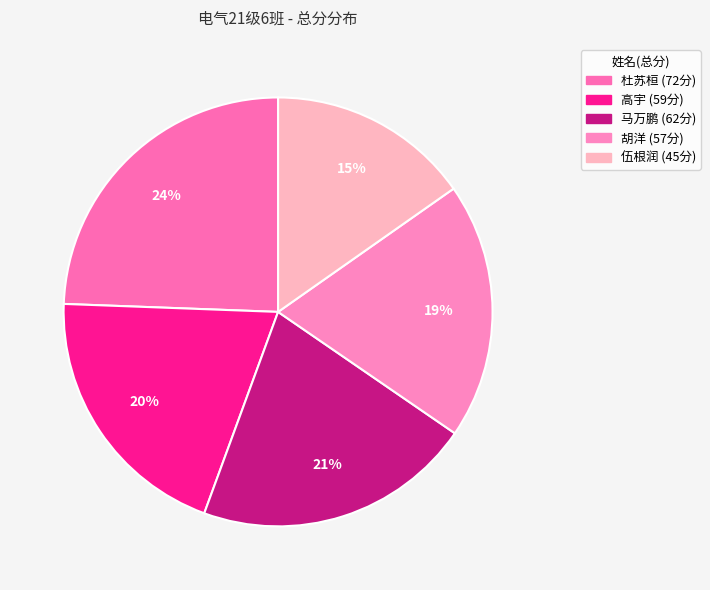

How many segments does this pie chart have?

5